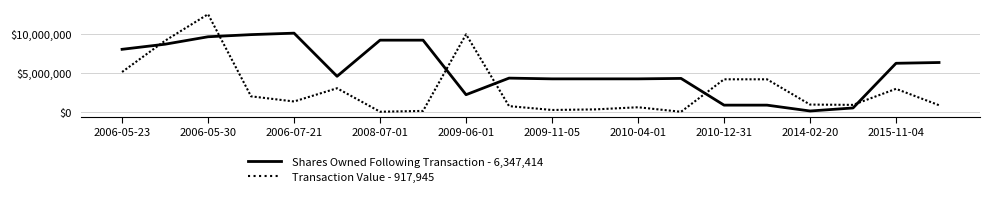

List the series in order of their overall mean, highest first.

Shares Owned Following Transaction - 6,347,414, Transaction Value - 917,945